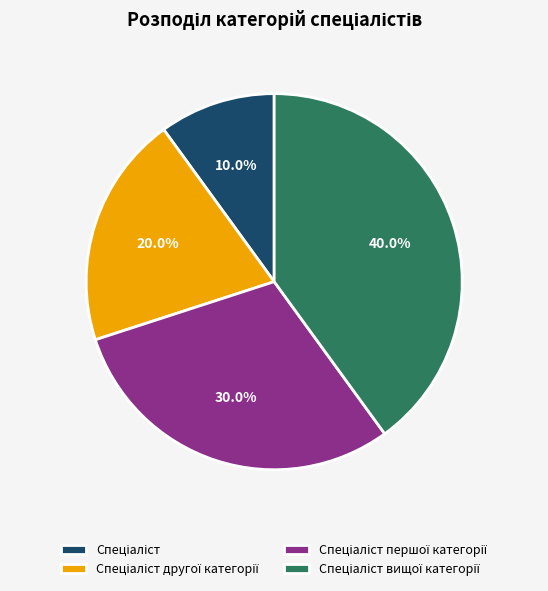

Is there any slice that represents more than half of the pie?

No